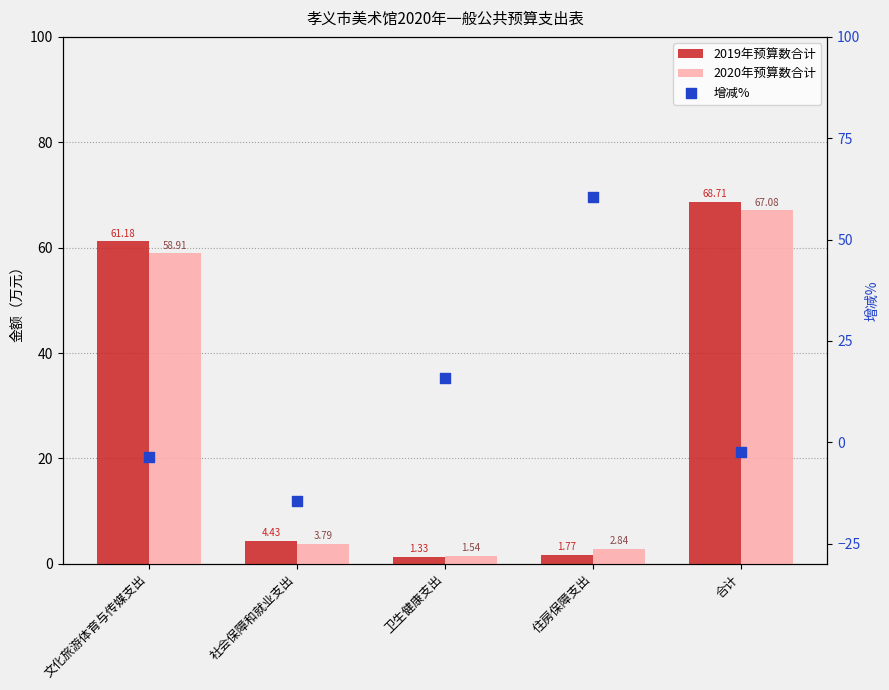

At which category is the sum across all series the highest?

合计